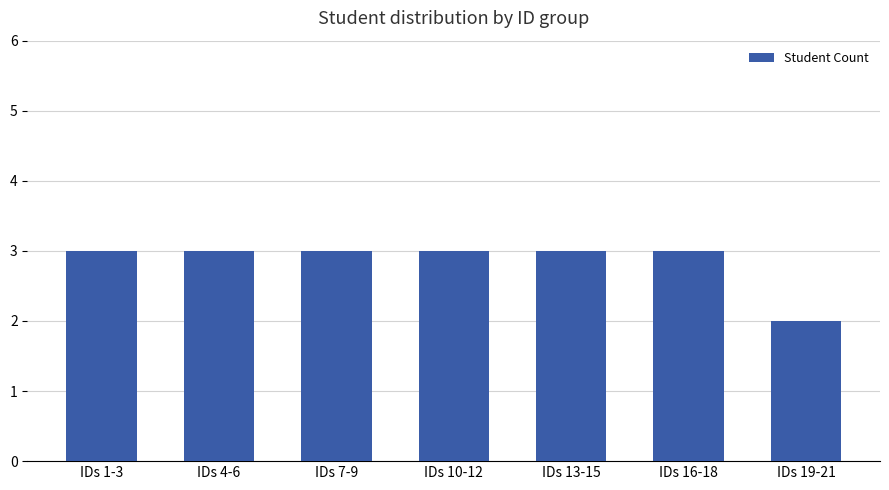

Approximately how many times larger is the value at IDs 19-21 compared to IDs 1-3?

0.7